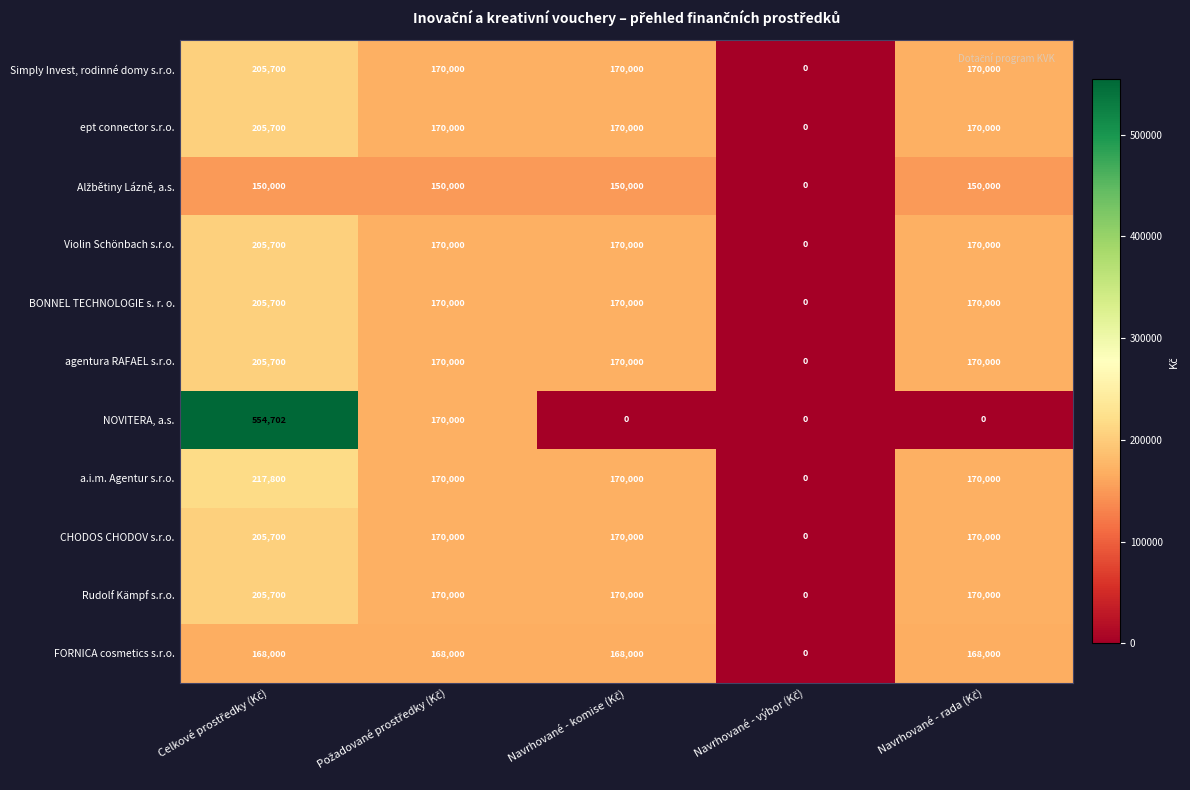

How many data points in CHODOS CHODOV s.r.o. are less than 170000?

1